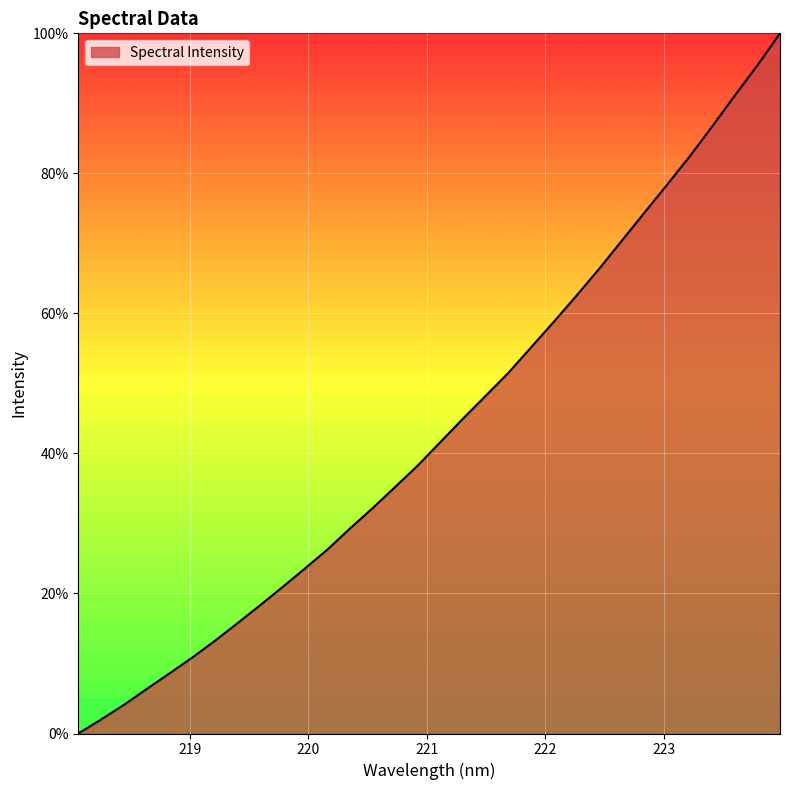

What is the greatest value displayed?

100.0